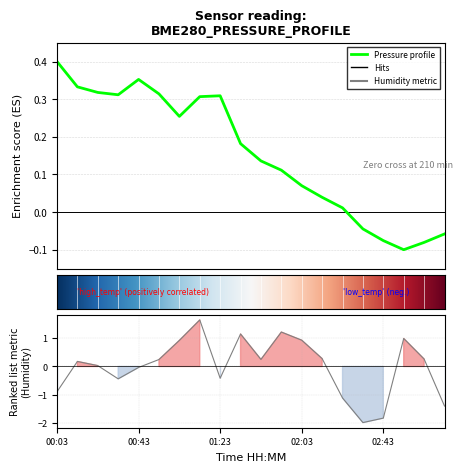

Between 9 and 19, which series saw the biggest shift?

humidity